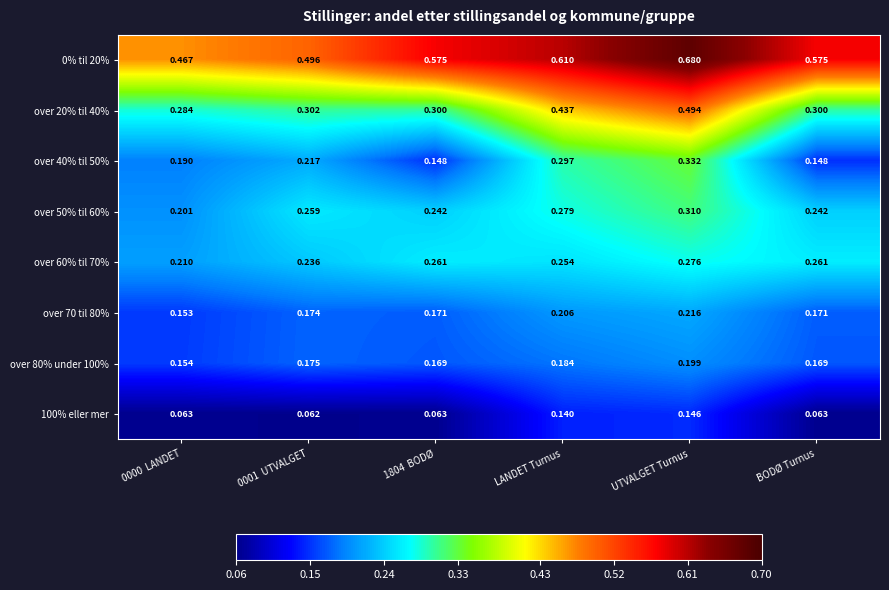

At which category is the sum across all series the highest?

UTVALGET Turnus